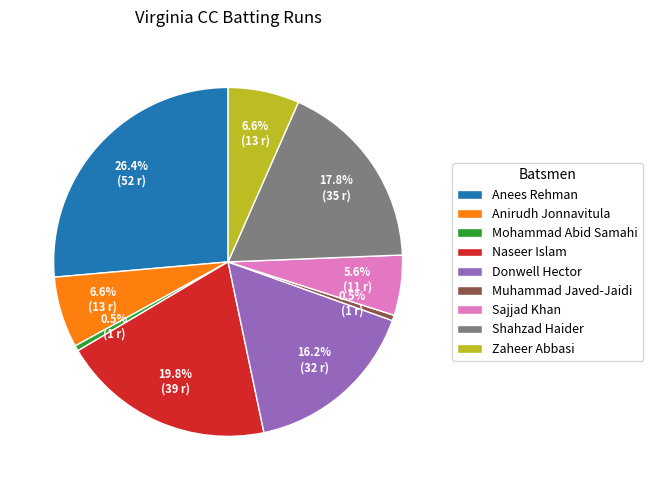

Which has a higher value, Muhammad Javed-Jaidi or Naseer Islam?

Naseer Islam